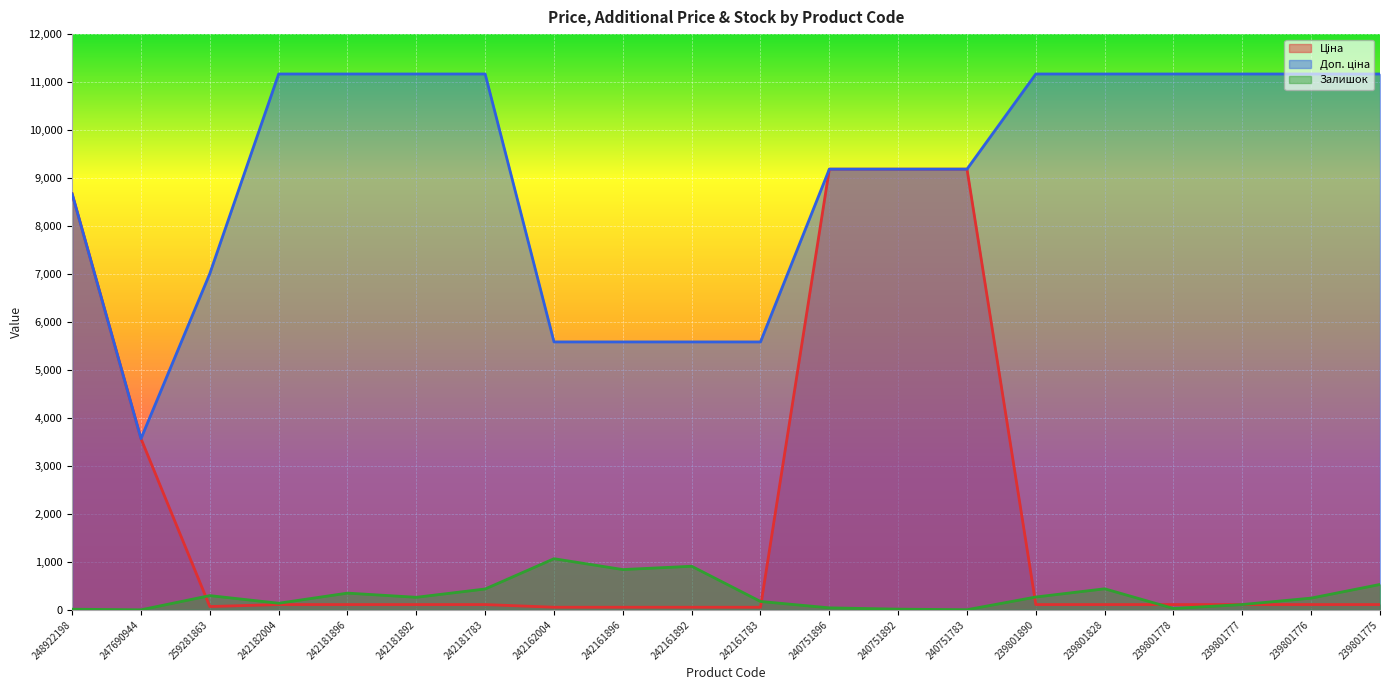

Count the number of data series in this chart.

3